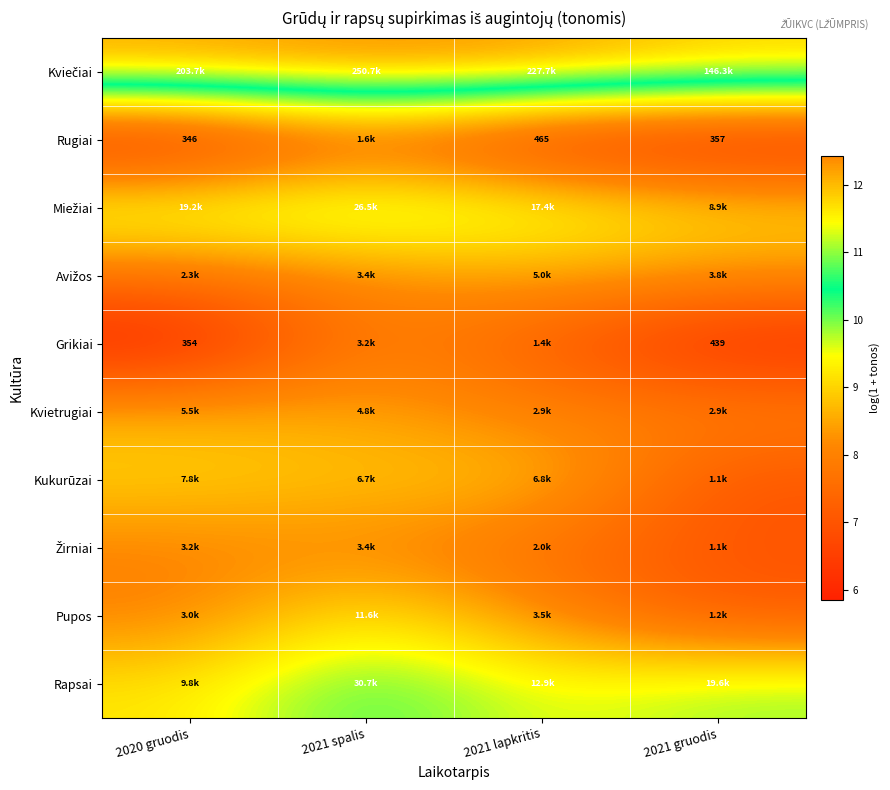

The Kukurūzai series shows 4.9 at 2021 lapkritis. True or false?

False